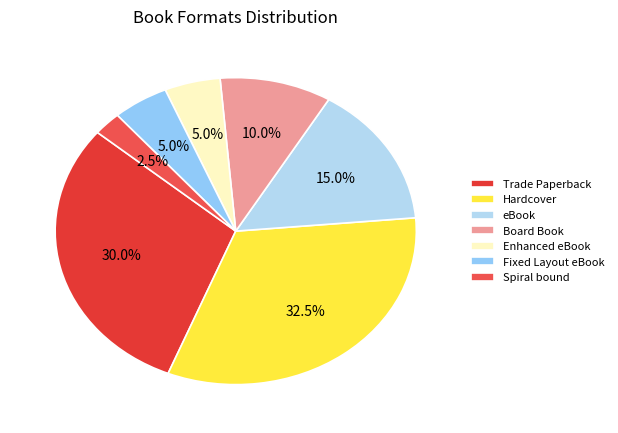

To the nearest percent, what is the average slice percentage?

14%